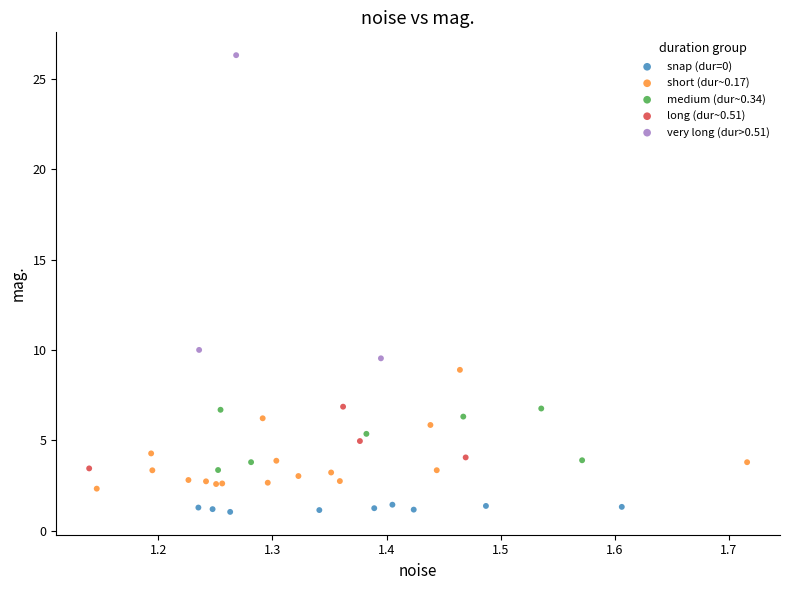

Which series reaches the maximum Y coordinate?

very long (dur>0.51)